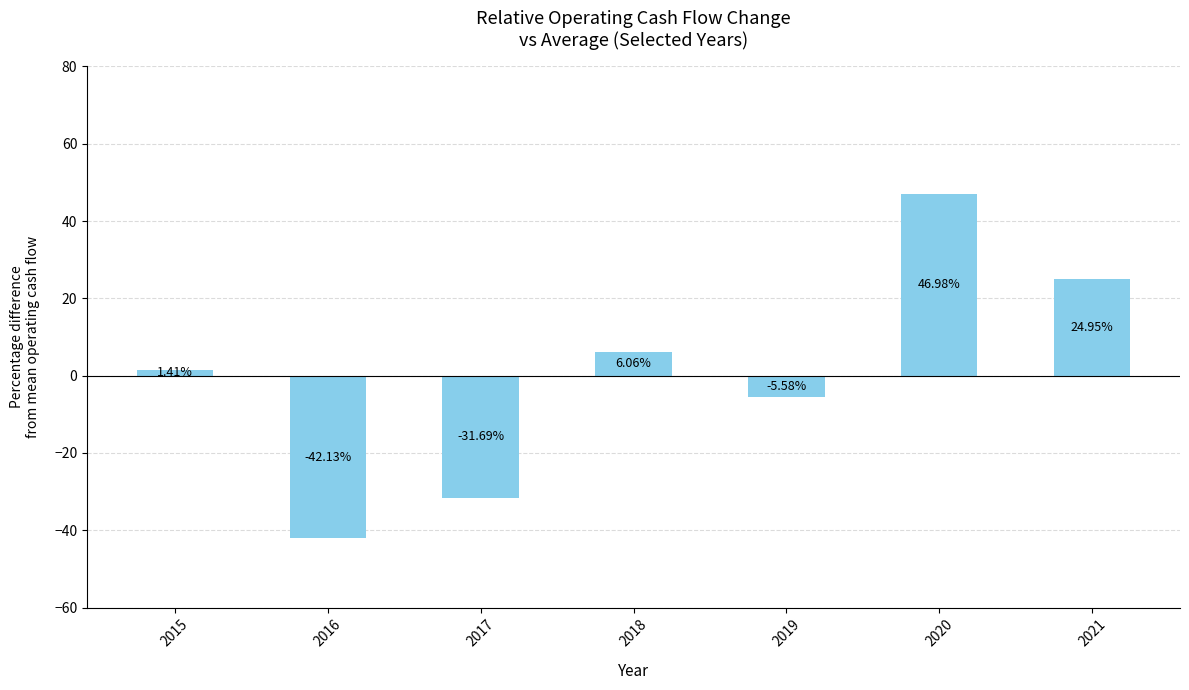

True or false: the data shows -42.1 at 2016.

True